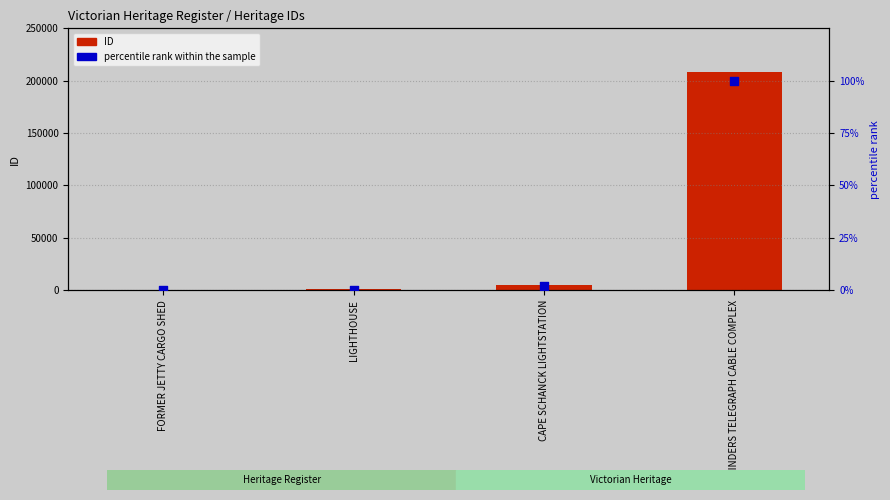

Which series contains the highest Y value?

ID